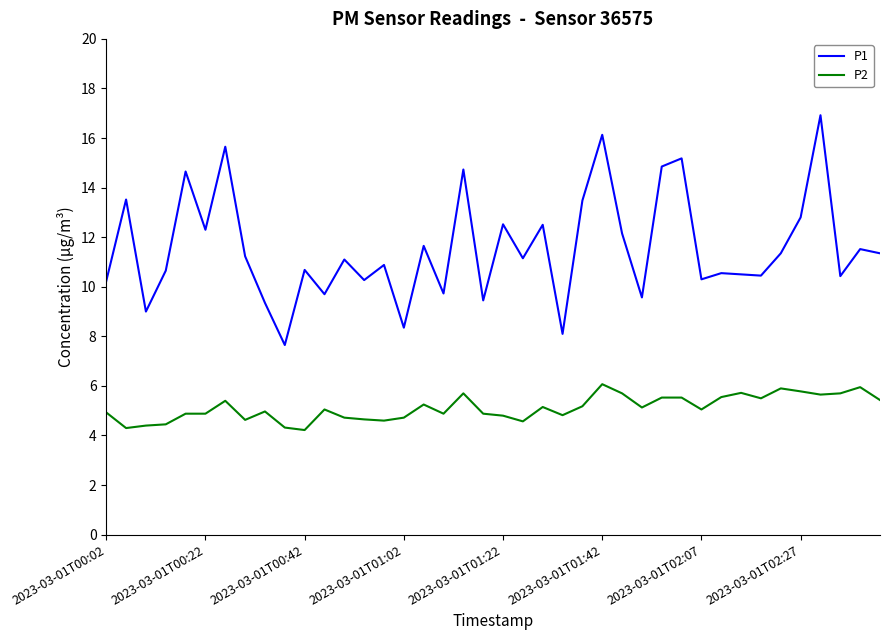

How many values in the P1 series exceed 11?

21